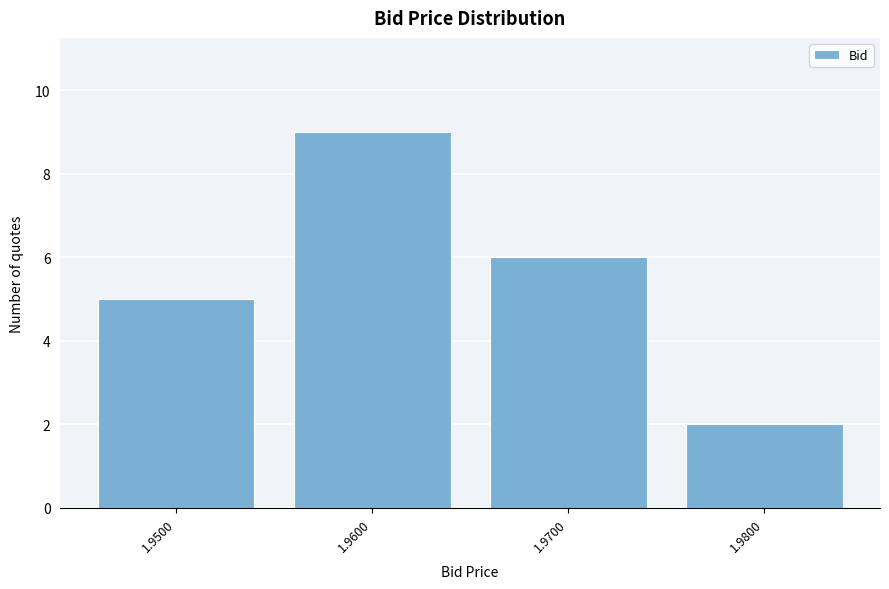

Reading left to right, list all the values displayed in this chart.

5	9	6	2